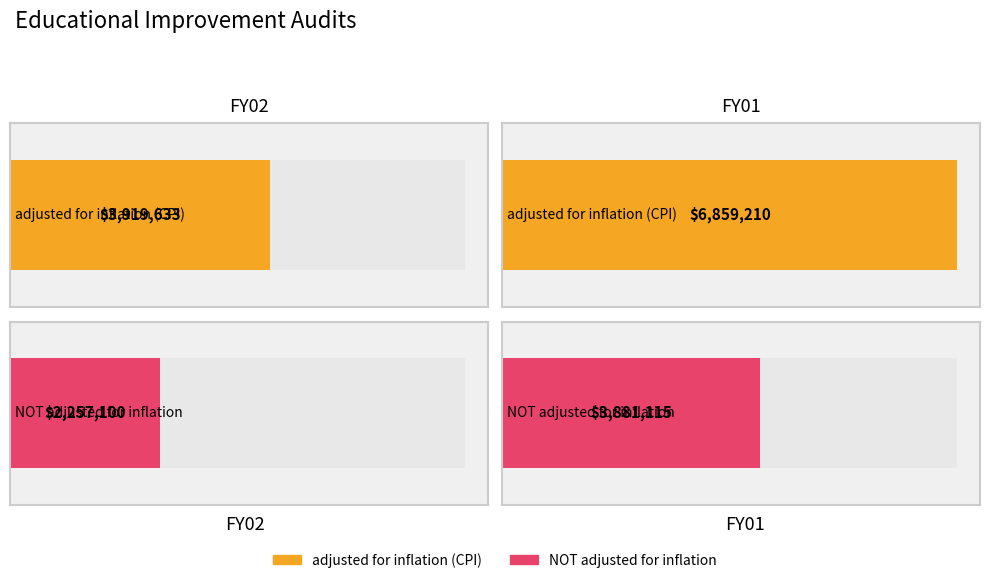

What are all the series names shown in the legend?

adjusted for inflation (CPI), NOT adjusted for inflation